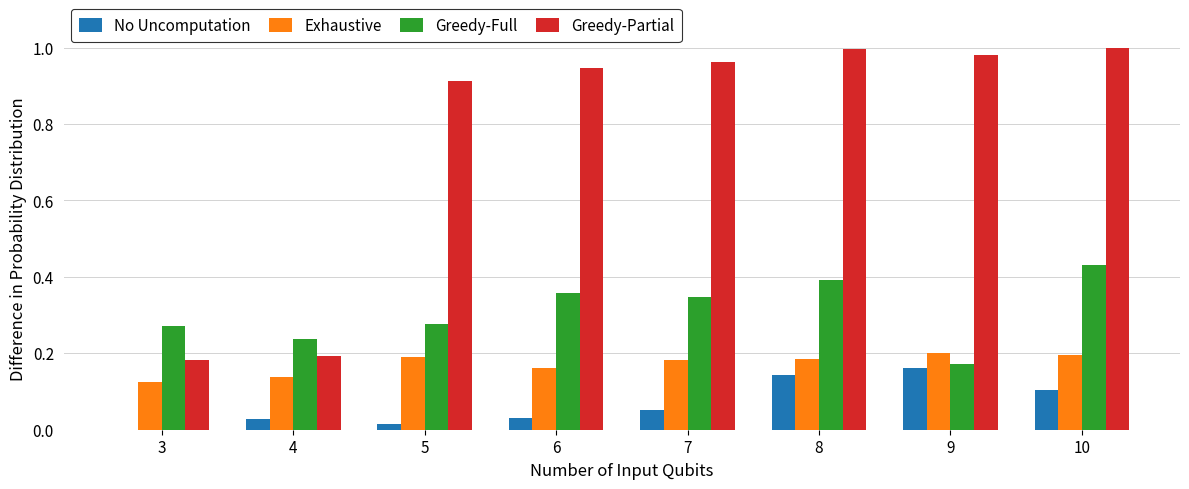

What is the sum of all Greedy-Partial values?

6.2